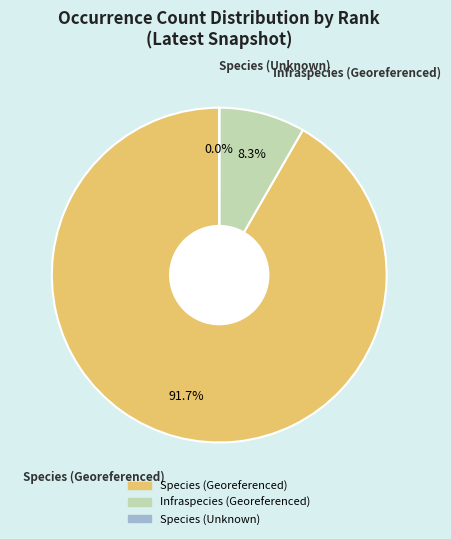

What percentage is NOT represented by Infraspecies (Georeferenced)?

91.7%